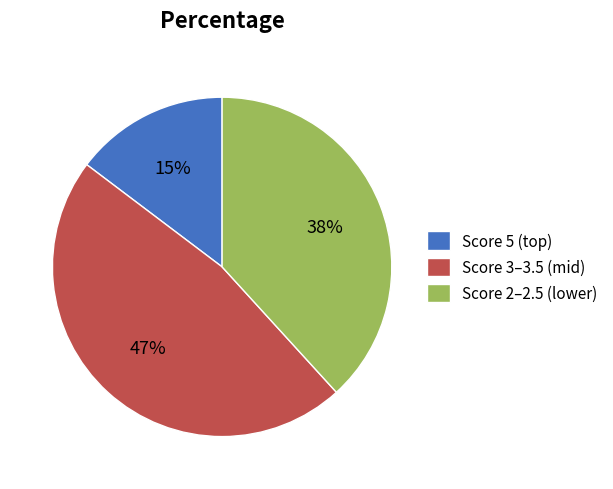

True or false: Score 2–2.5 (lower) accounts for 30% of the total.

False